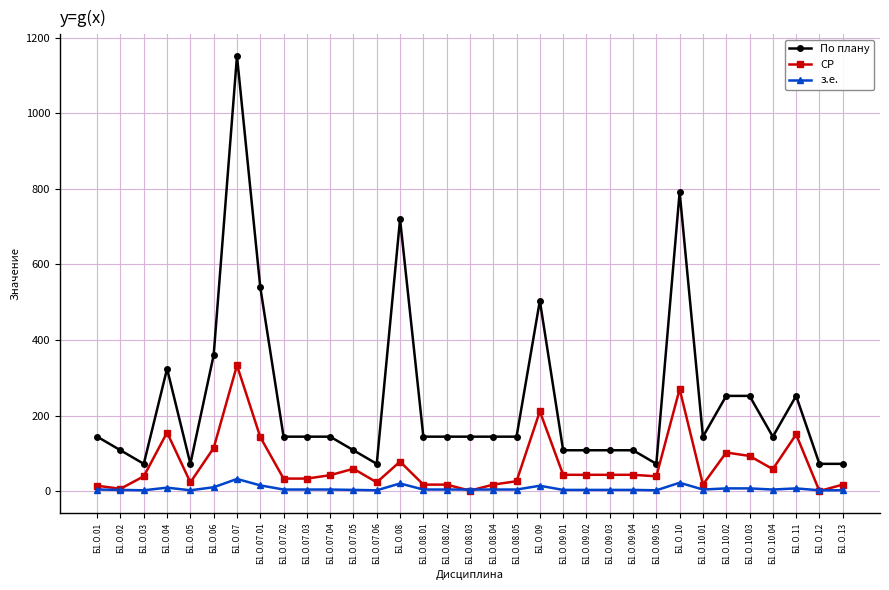

Which category has the highest value across all series?

Б1.О.07